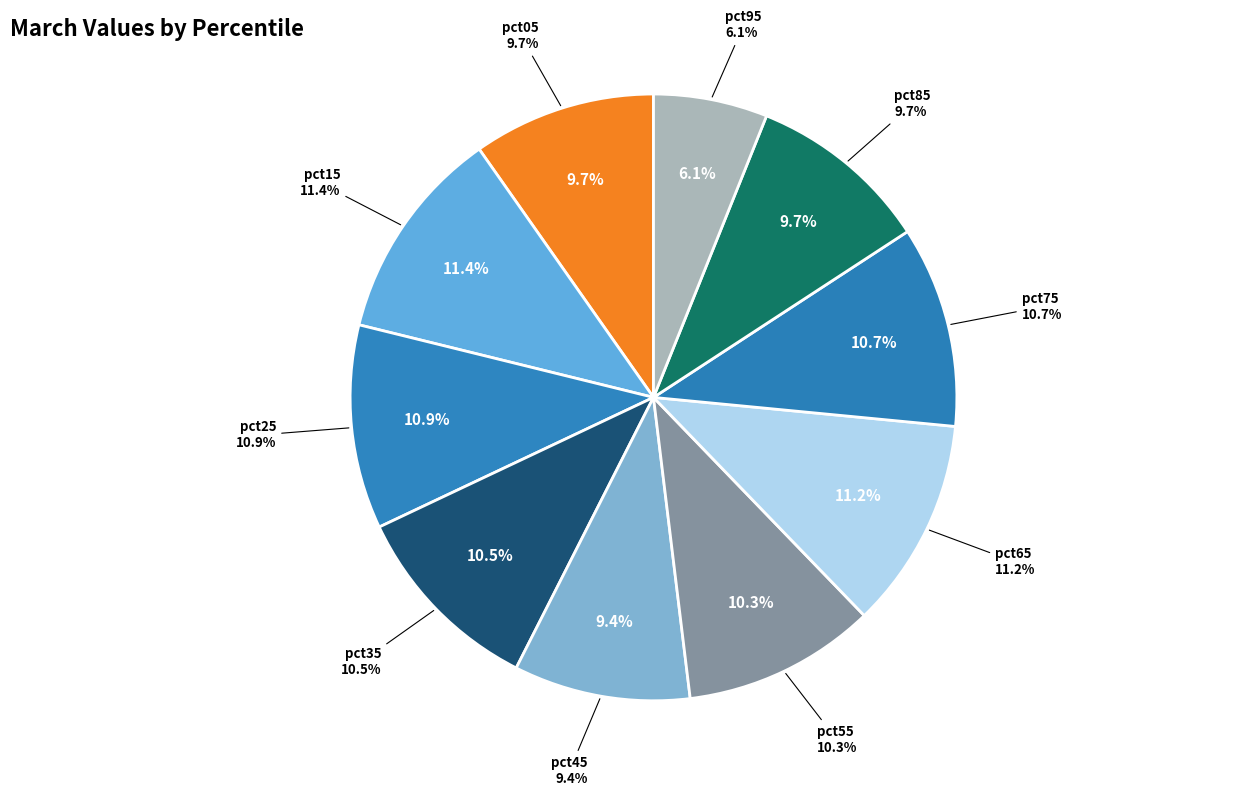

Combined, what portion of the pie is pct65 and pct05?

21.0%